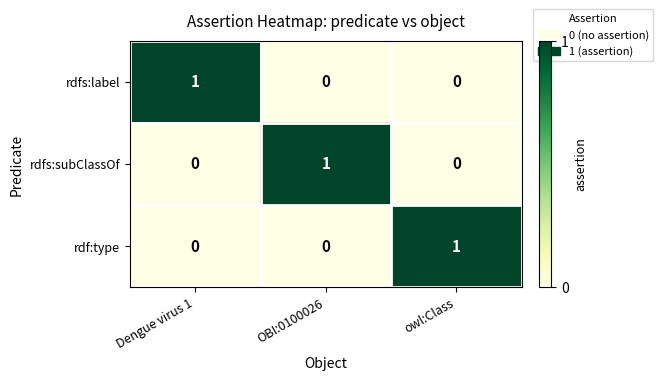

The rdfs:subClassOf series shows 2 at OBI:0100026. True or false?

False